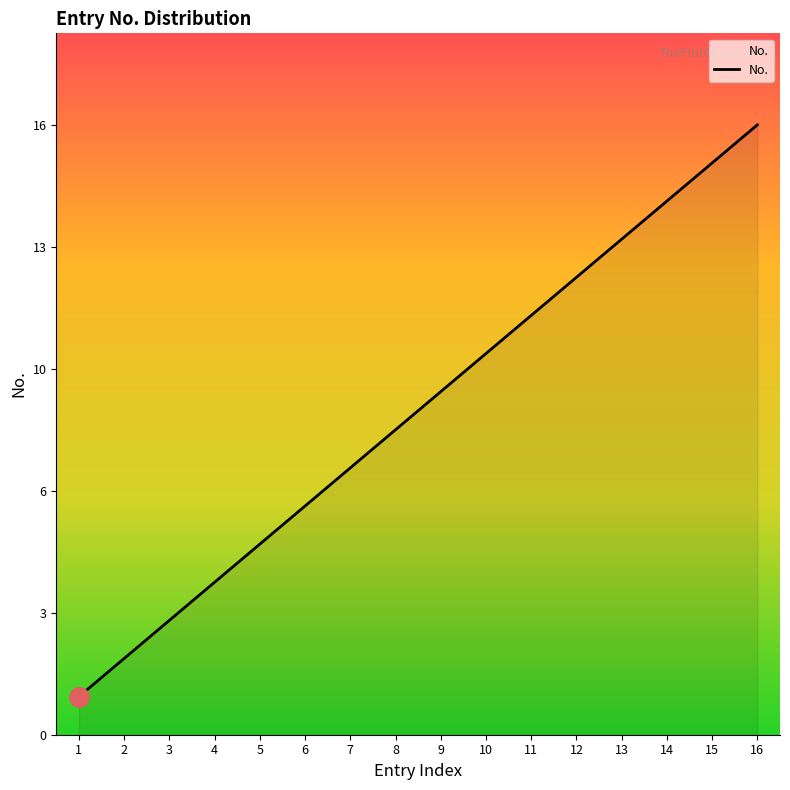

Does the chart display data point markers on the line(s)?

No